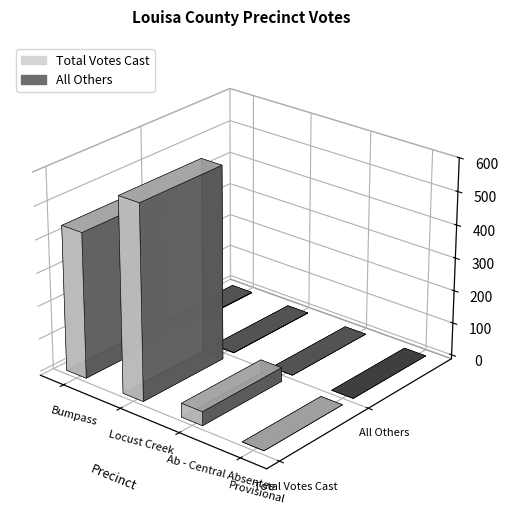

Does the chart contain stacked bars?

No